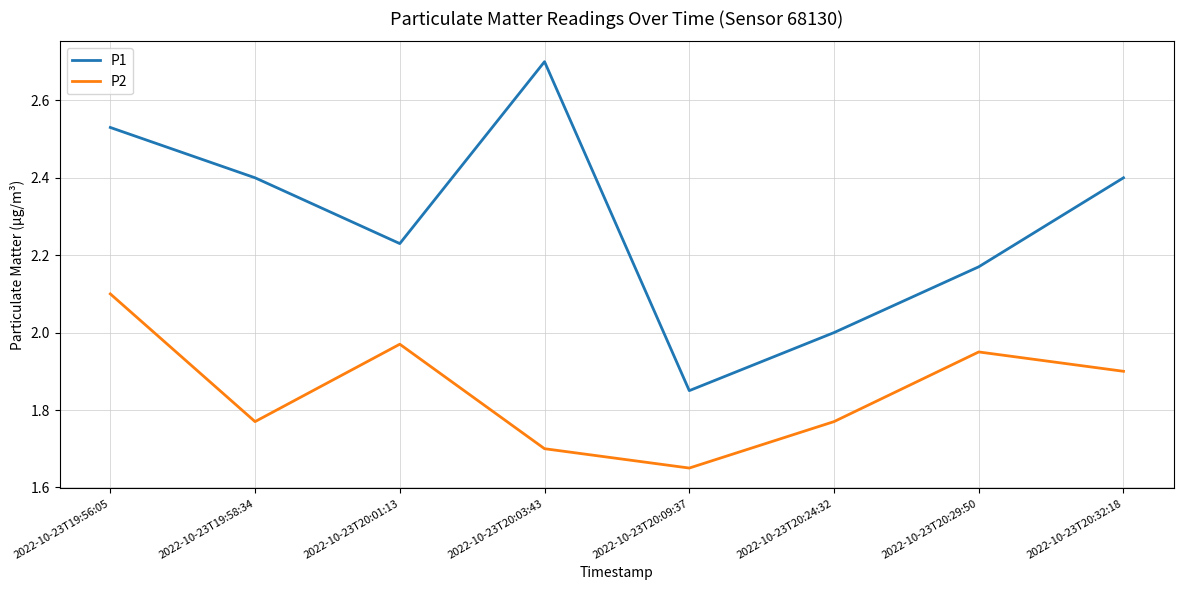

Between 2022-10-23T19:58:34 and 2022-10-23T20:29:50, which series saw the biggest shift?

P1